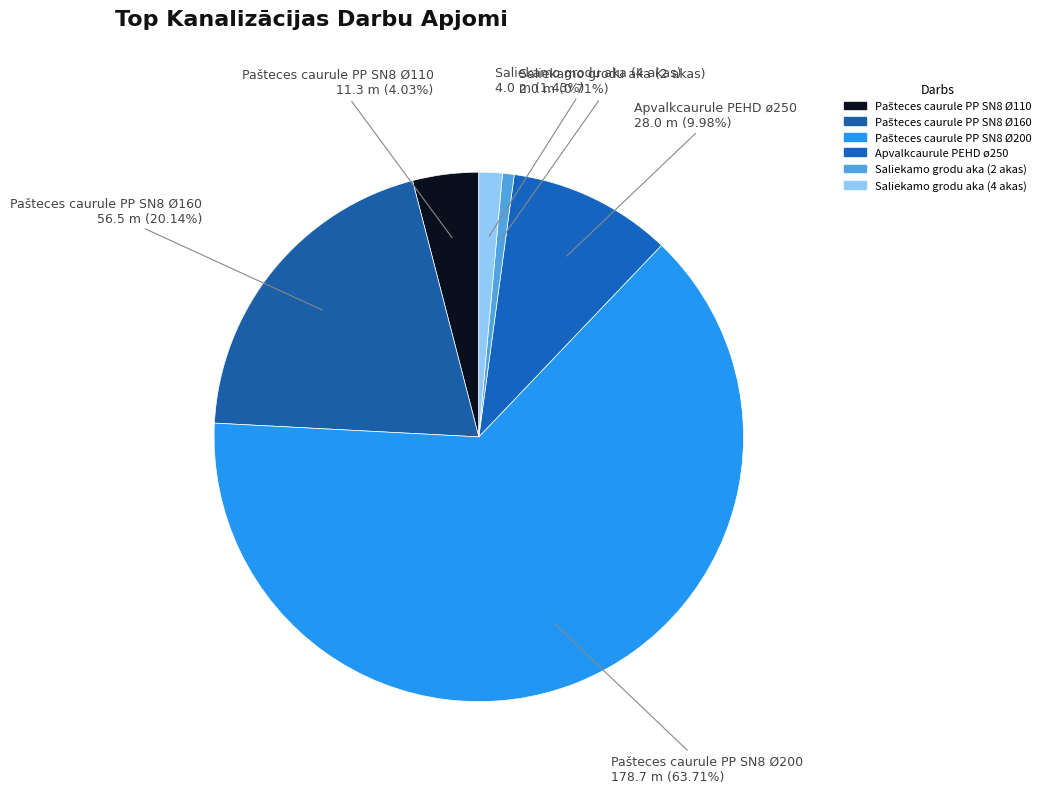

What is the total percentage of Apvalkcaurule PEHD ø250 and Pašteces caurule PP SN8 Ø160?

30.1%